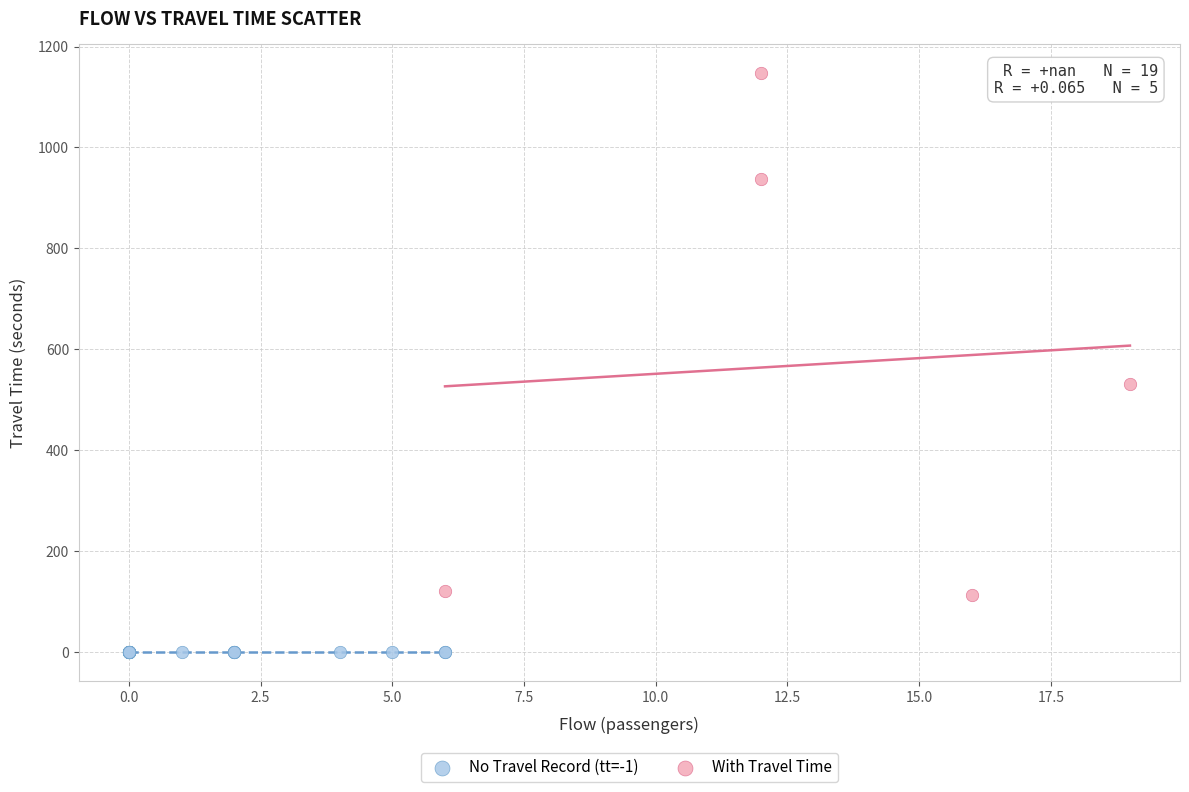

Which series reaches the minimum Y coordinate?

No Travel Record (tt=-1)